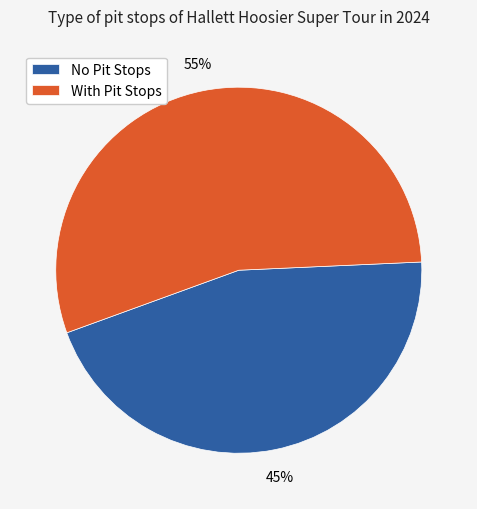

Does any single category account for the majority?

Yes